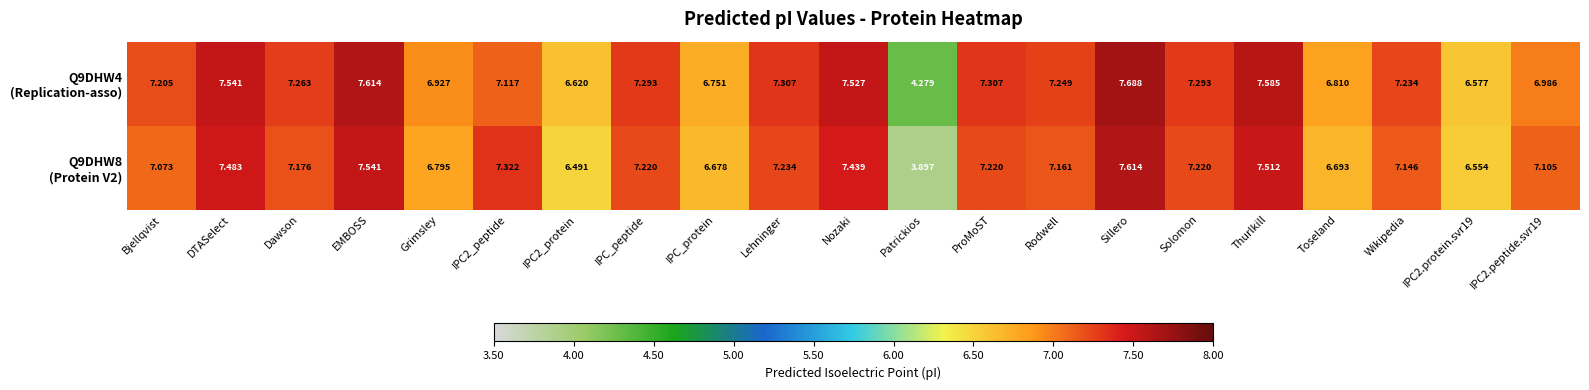

At which category is the sum across all series the highest?

Sillero